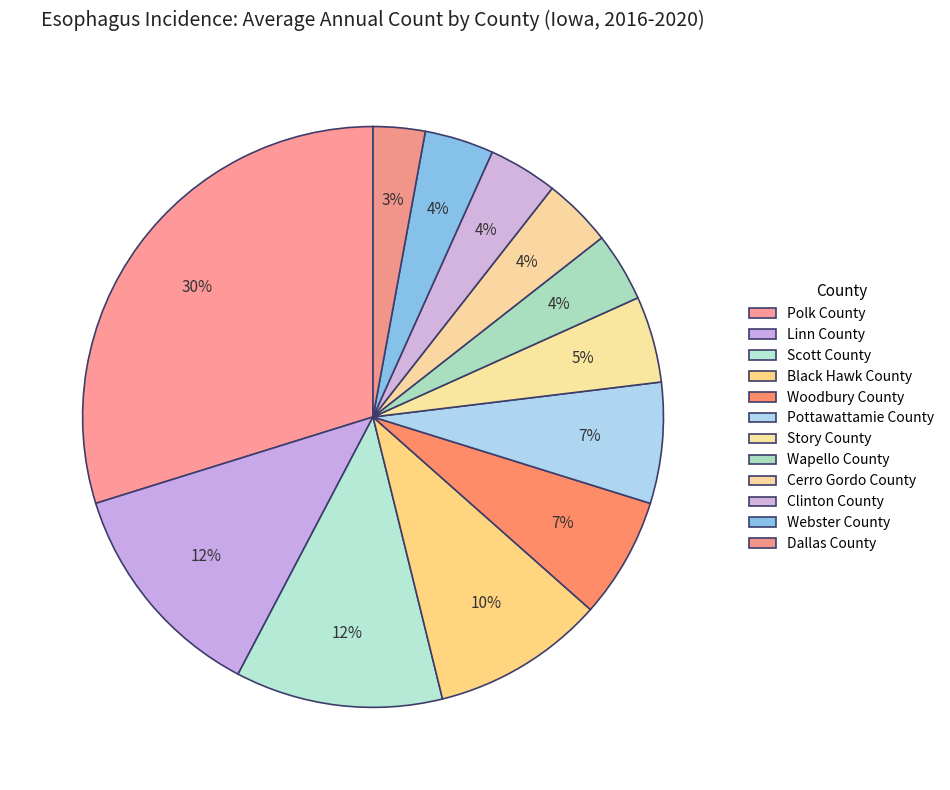

True or false: Black Hawk County accounts for 10% of the total.

True